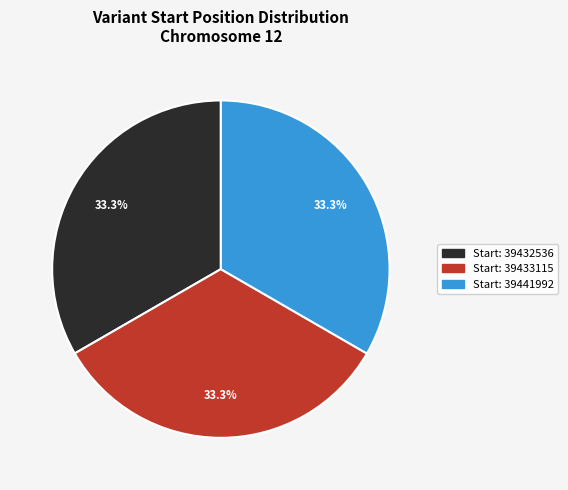

How many slices are in this pie chart?

3